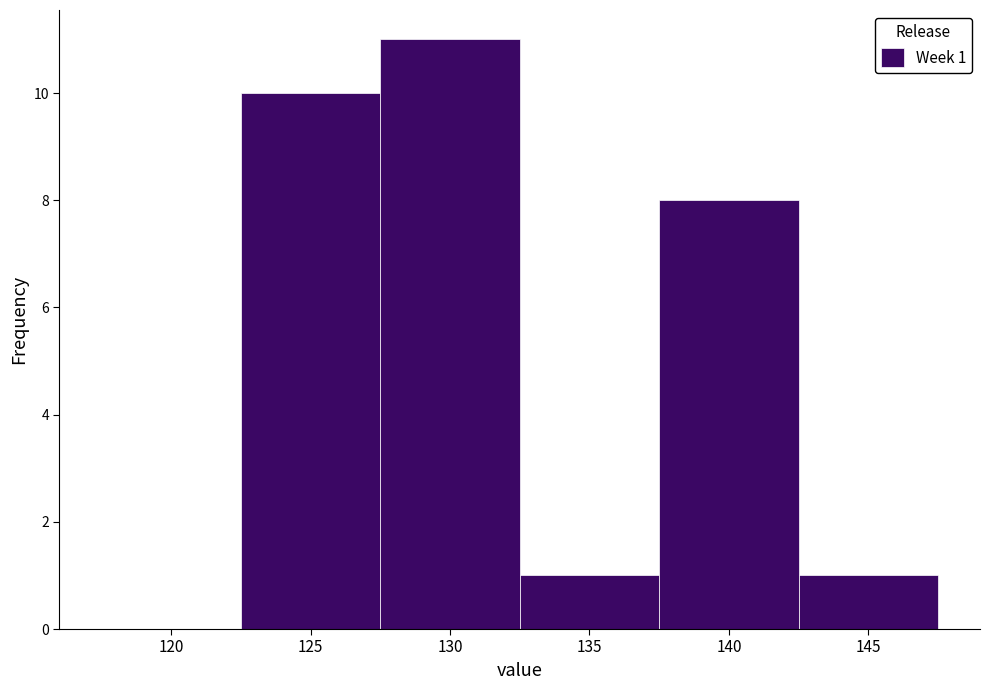

Reading left to right, transcribe all the data shown in this chart.

120=0	125=10	130=11	135=1	140=8	145=1